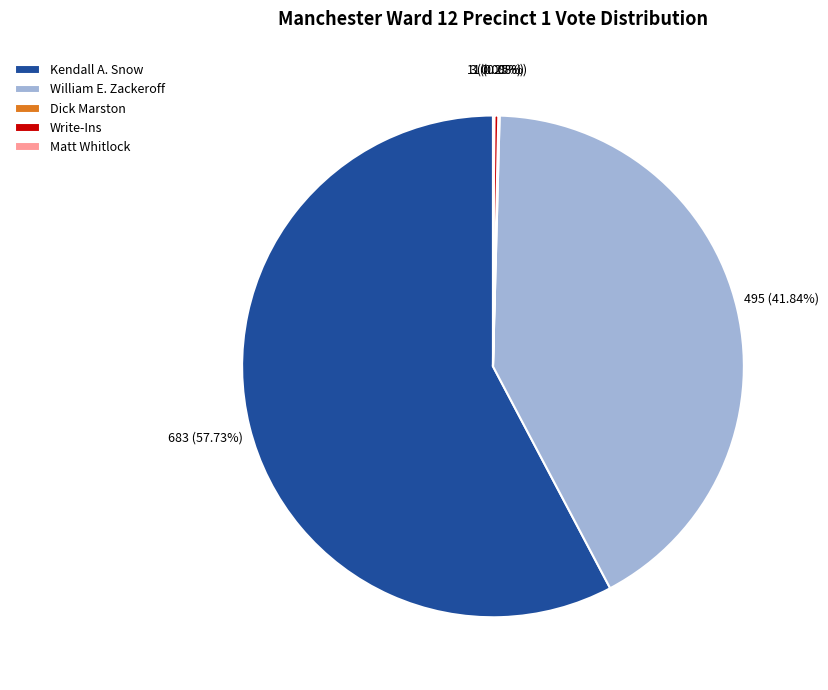

Does any single category account for the majority?

Yes